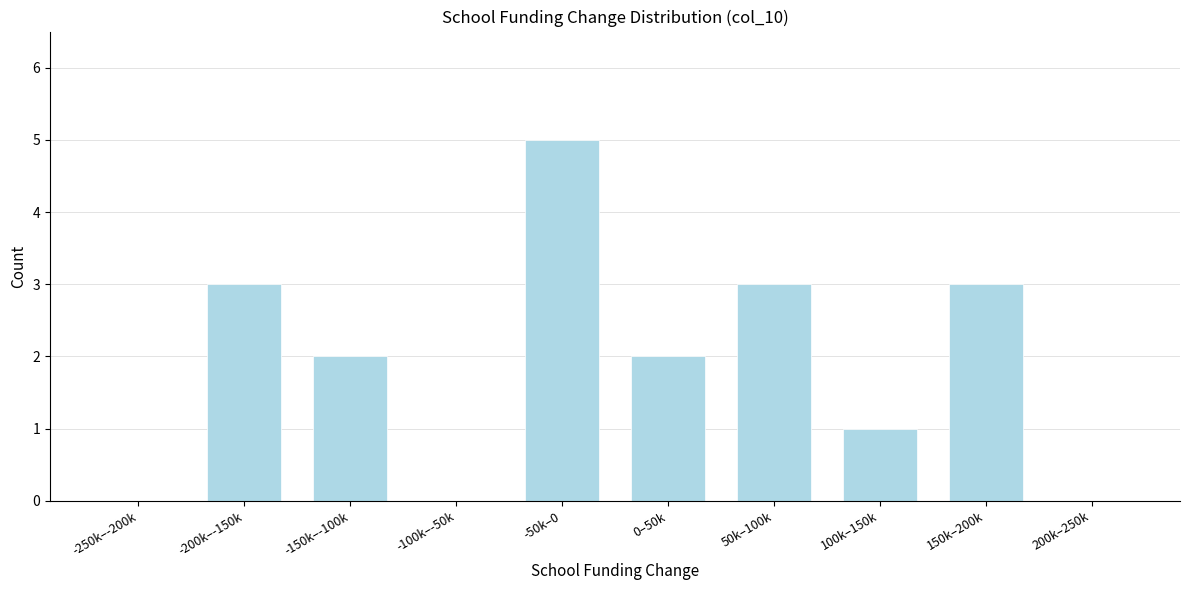

Reading left to right, what are all the values shown in this chart?

-250k–-200k=0	-200k–-150k=3	-150k–-100k=2	-100k–-50k=0	-50k–0=5	0–50k=2	50k–100k=3	100k–150k=1	150k–200k=3	200k–250k=0